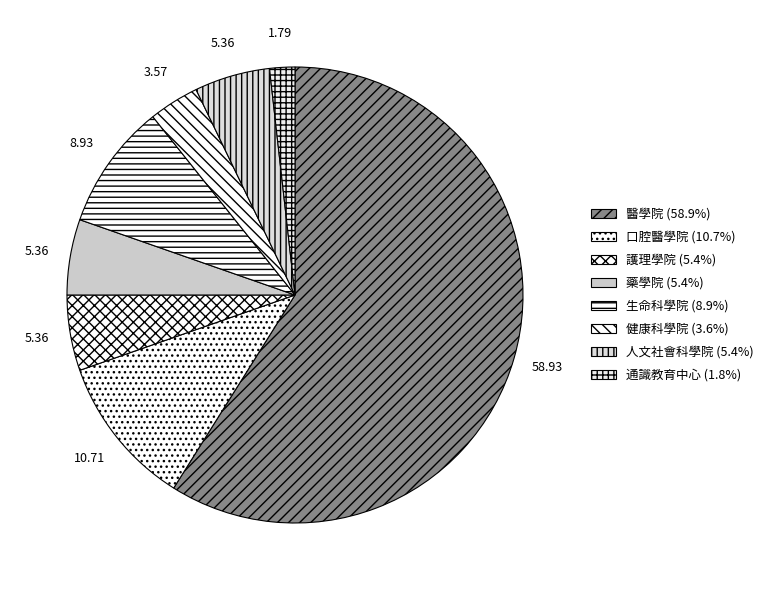

Which category has the biggest portion of the pie?

醫學院